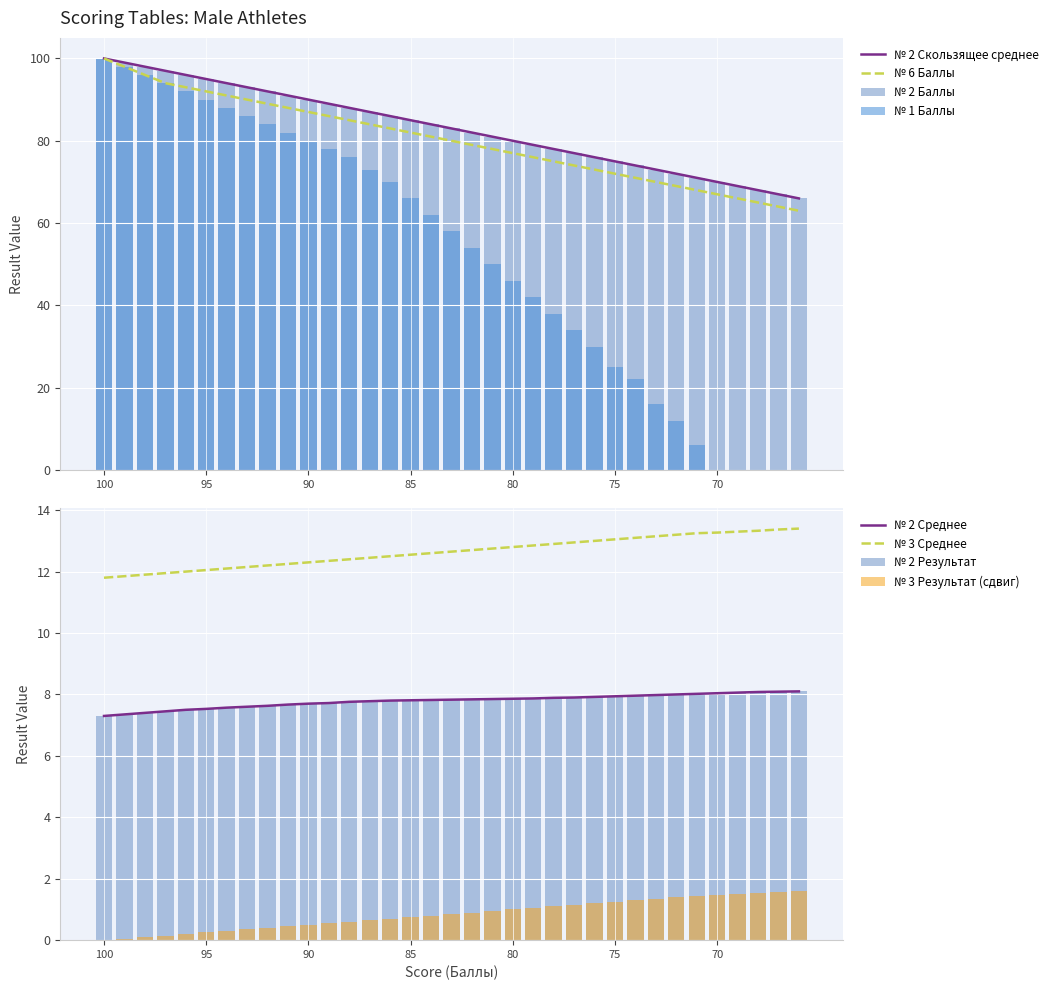

True or false: № 2 Баллы has a value of 75.0 at 75.

True